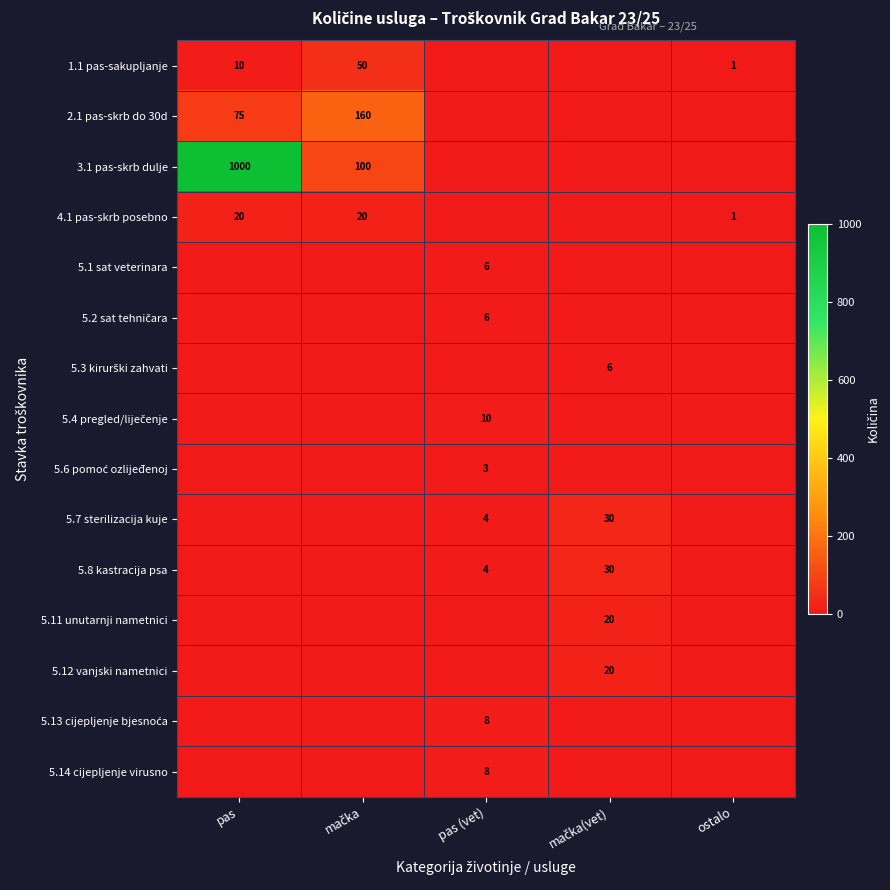

What is the difference between the 1.1 pas-sakupljanje values at pas and ostalo?

9